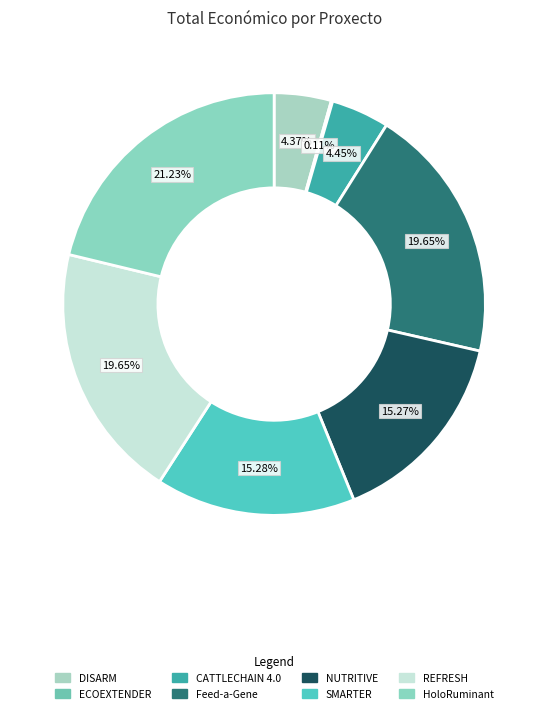

Does REFRESH represent more than half of the total?

No